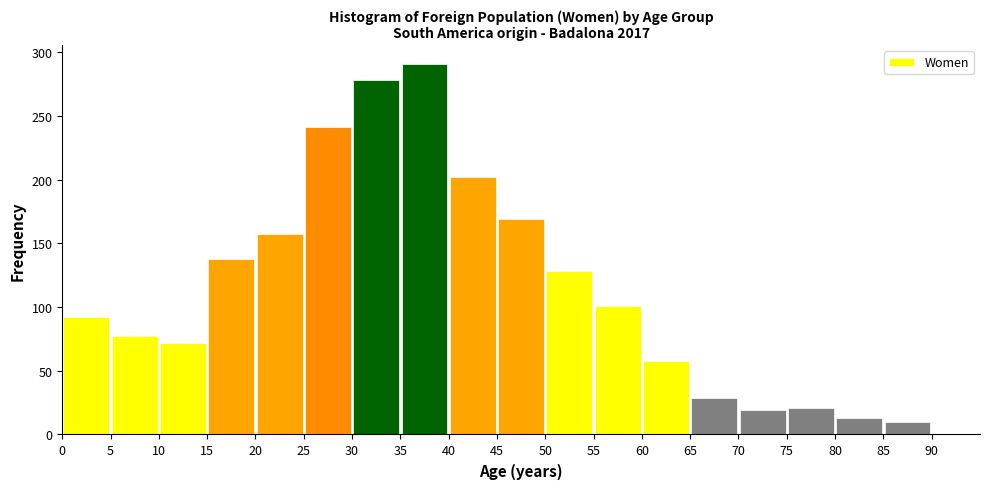

Reading left to right, list every bar in this chart as the range it spans on the x-axis followed by its height. The values are not printed on the chart, so give them approximately, as read against the axis.

0 to 5: 90
5 to 10: 75
10 to 15: 70
15 to 20: 140
20 to 25: 155
25 to 30: 240
30 to 35: 280
35 to 40: 290
40 to 45: 200
45 to 50: 170
50 to 55: 130
55 to 60: 100
60 to 65: 60
65 to 70: 30
70 to 75: 20
75 to 80: 20
80 to 85: 15
85 to 90: 10